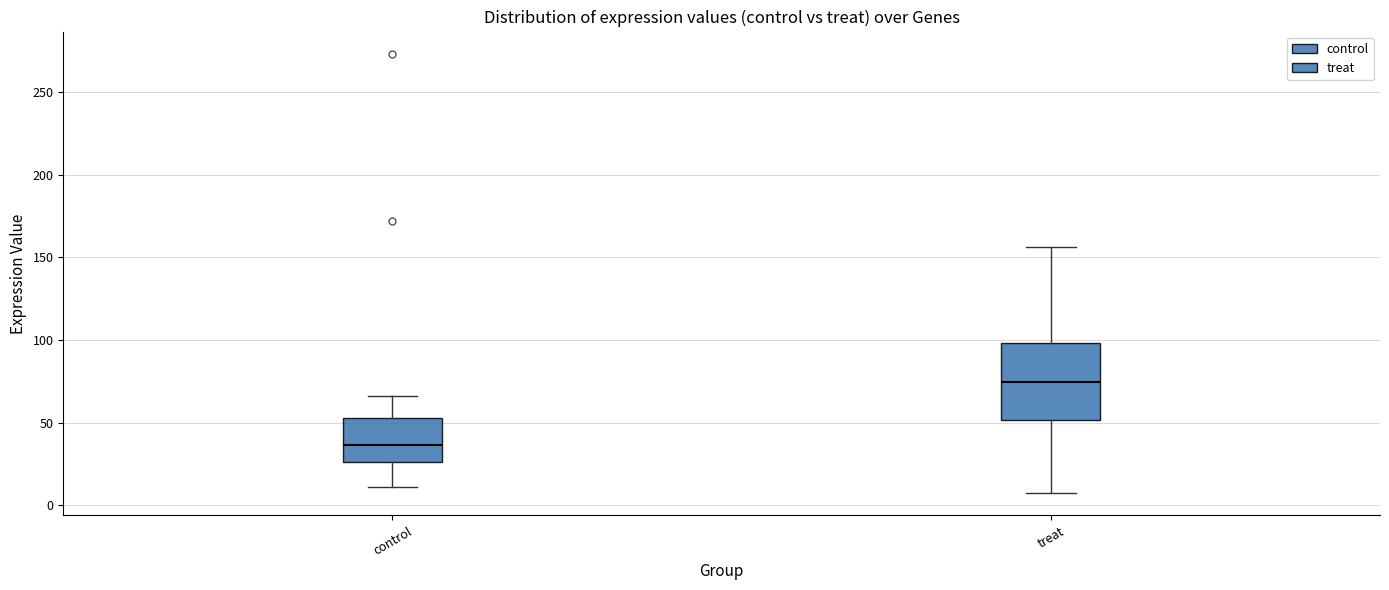

Where is the lower edge of the box for control on the y-axis? The values are not printed on the chart, so give them approximately, as read against the axis.

25